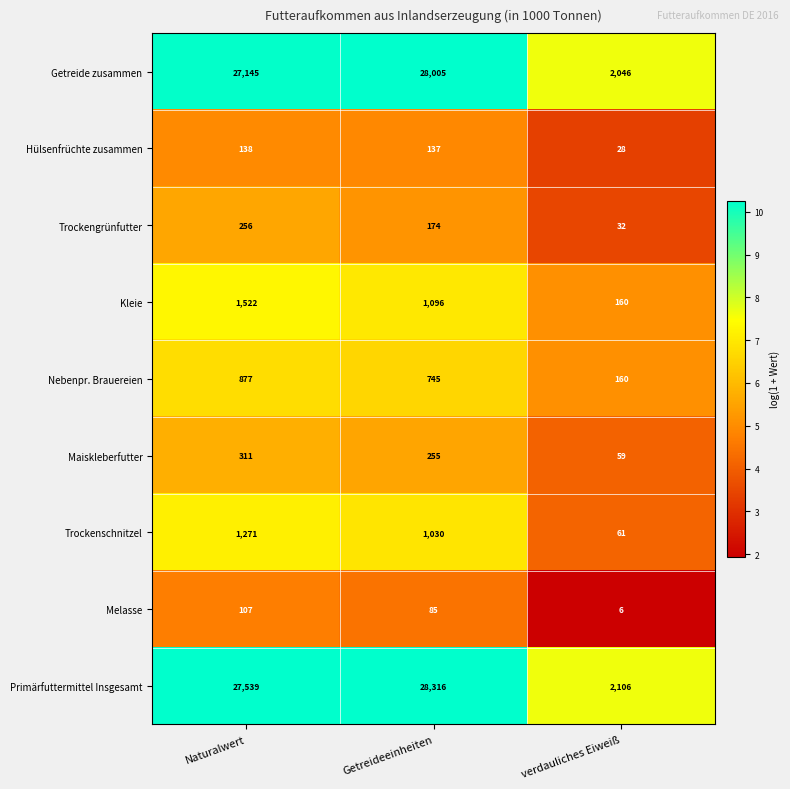

How many categories are shown in the chart?

3